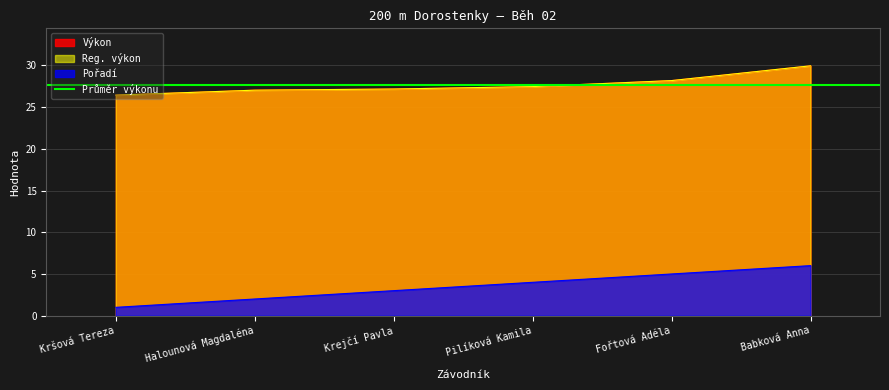

What is the label of the 3rd point from the left?

Krejčí Pavla